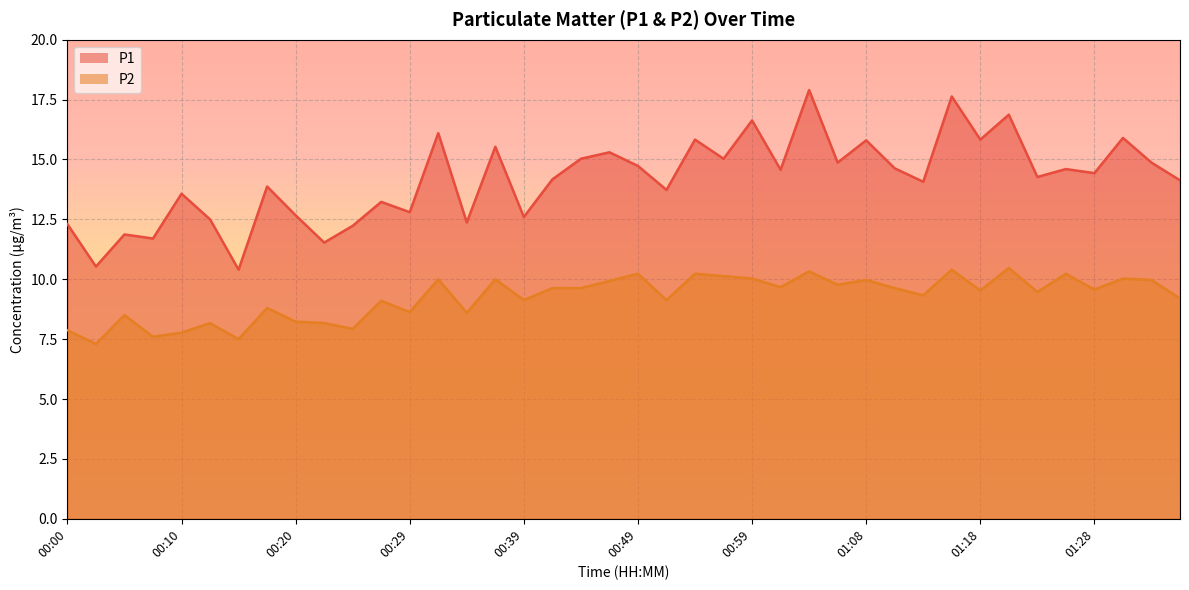

At which category does P1 reach its first local peak?

00:05